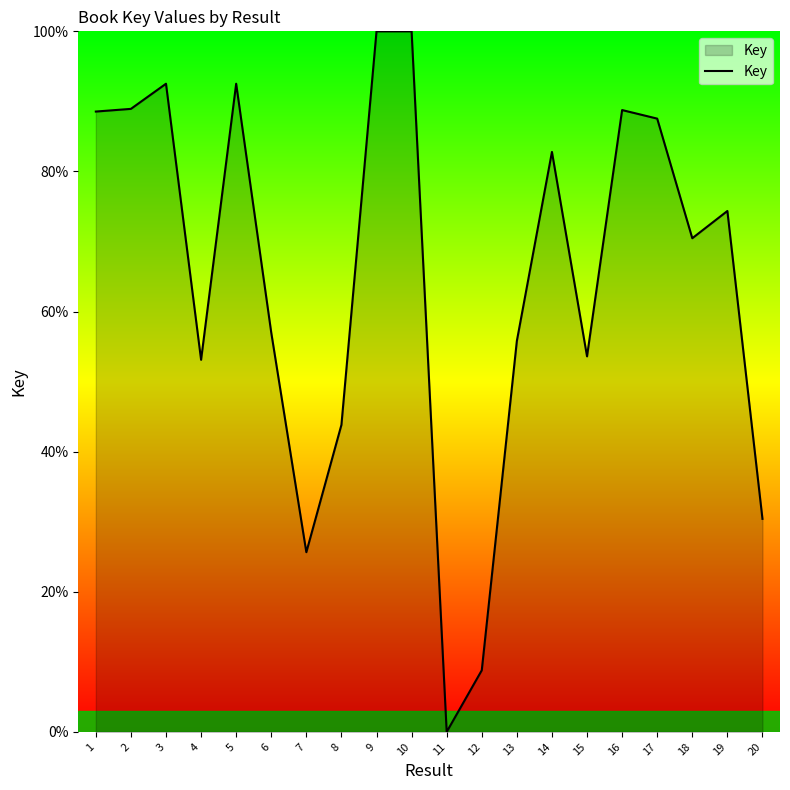

Which has a higher value, 7 or 13?

13